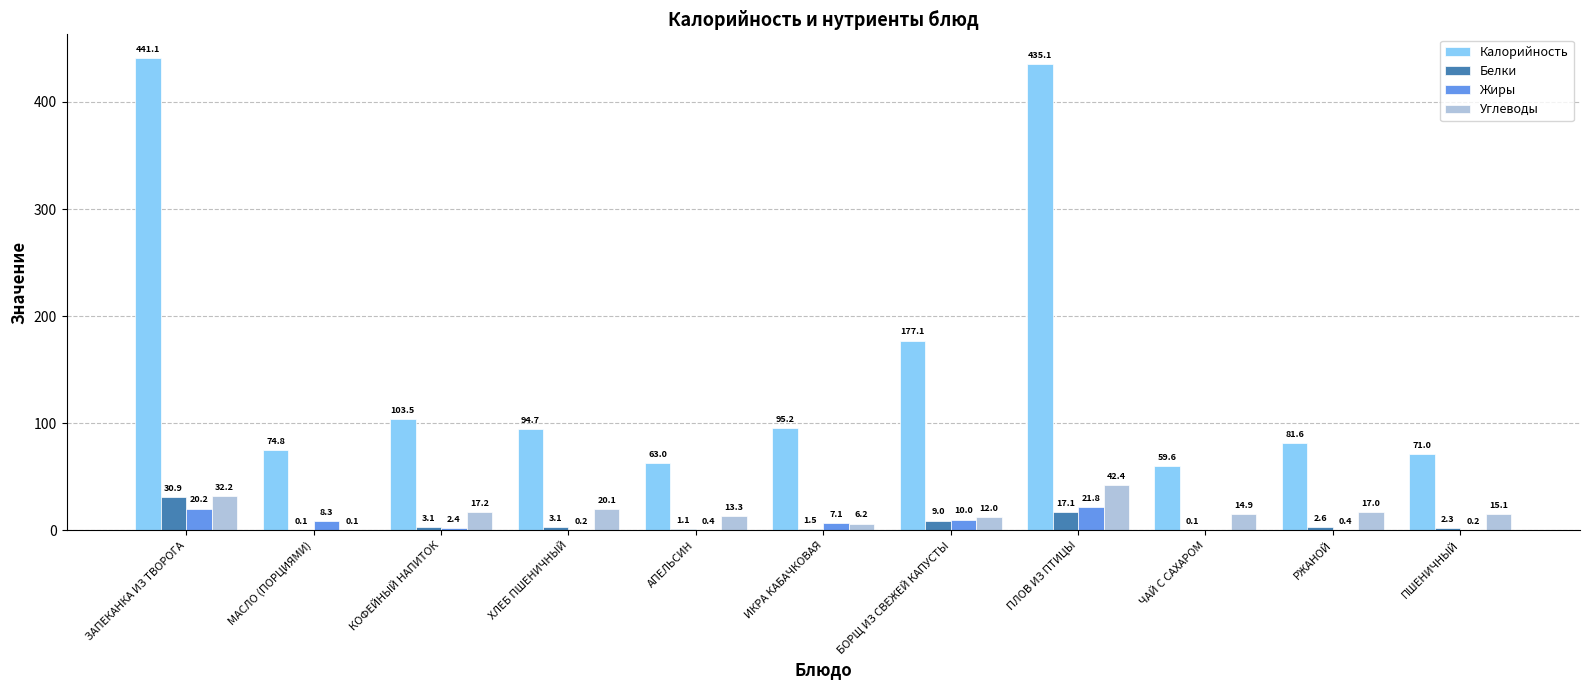

Is it true that Жиры equals 5.4 at ЗАПЕКАНКА ИЗ ТВОРОГА?

False